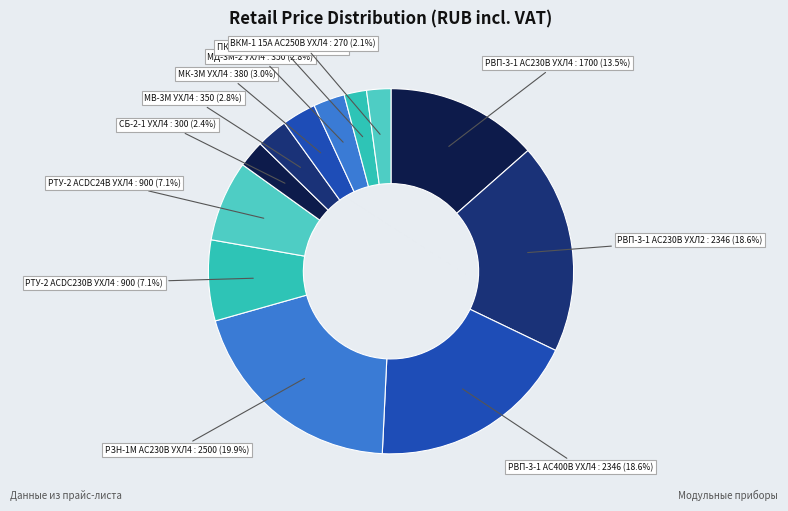

To the nearest percent, what portion does РВП-3-1 AC230В УХЛ2 represent?

19%